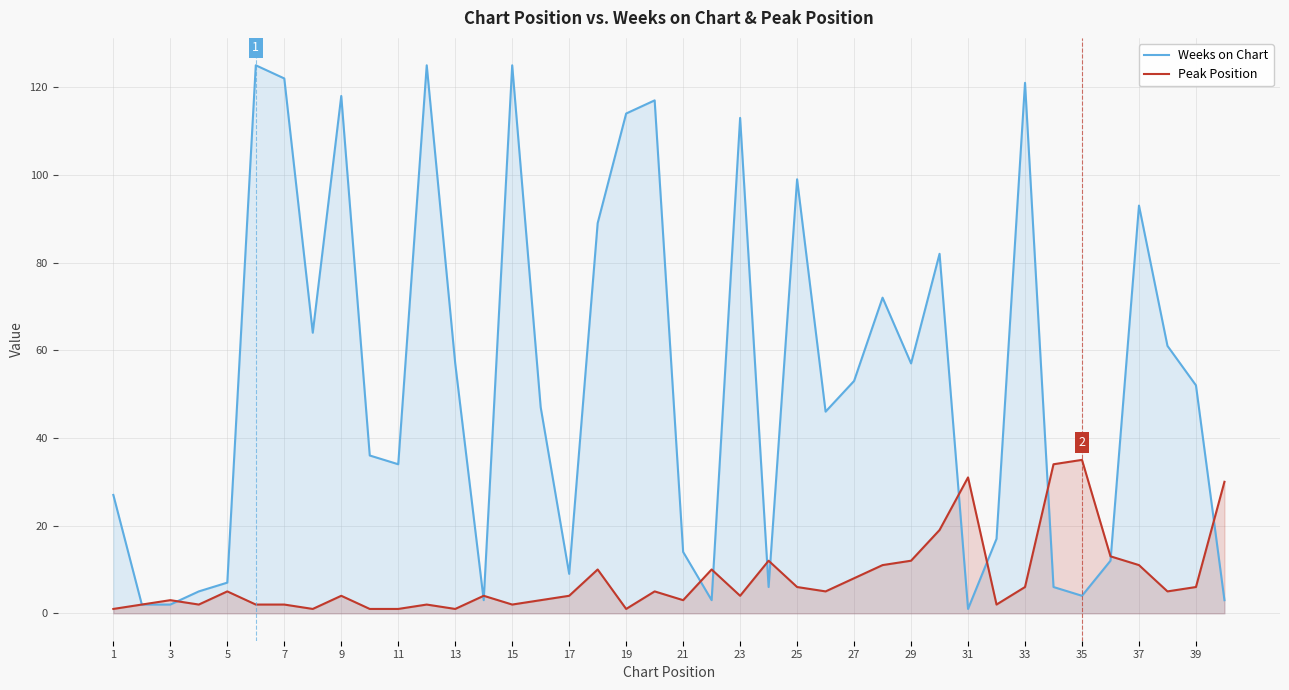

The value of Weeks on Chart at 21 is 14. True or false?

True